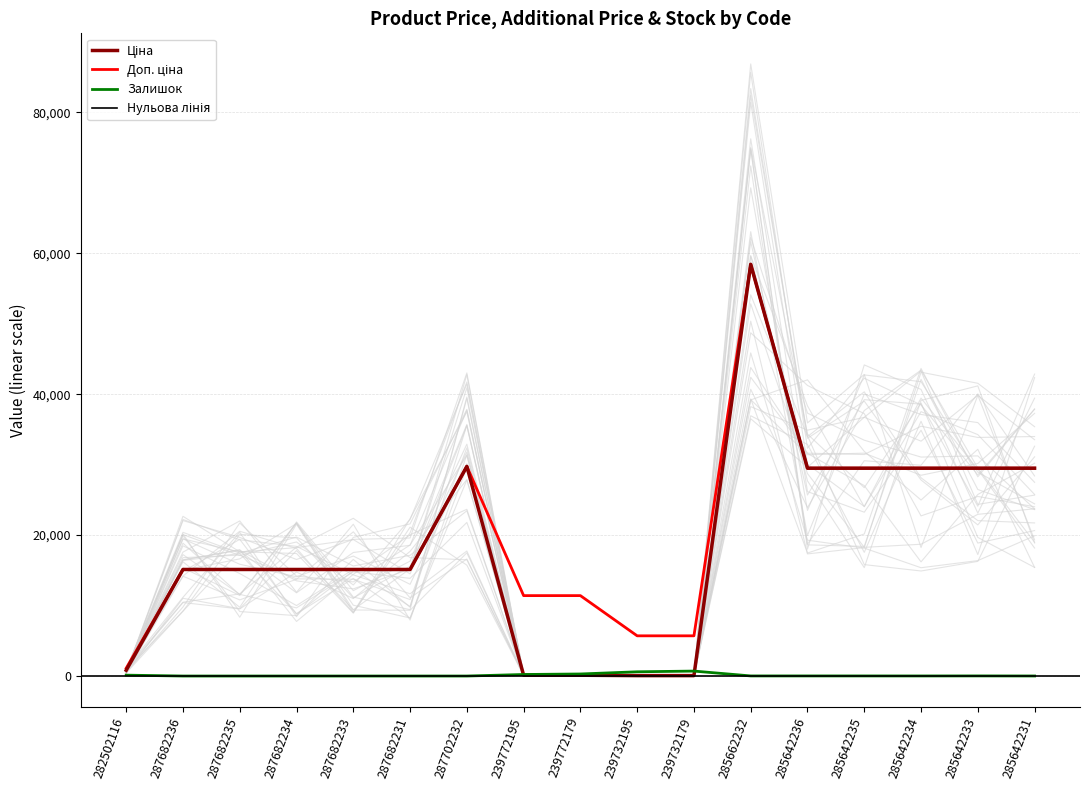

What is the label of the 11th point from the left?

239732179